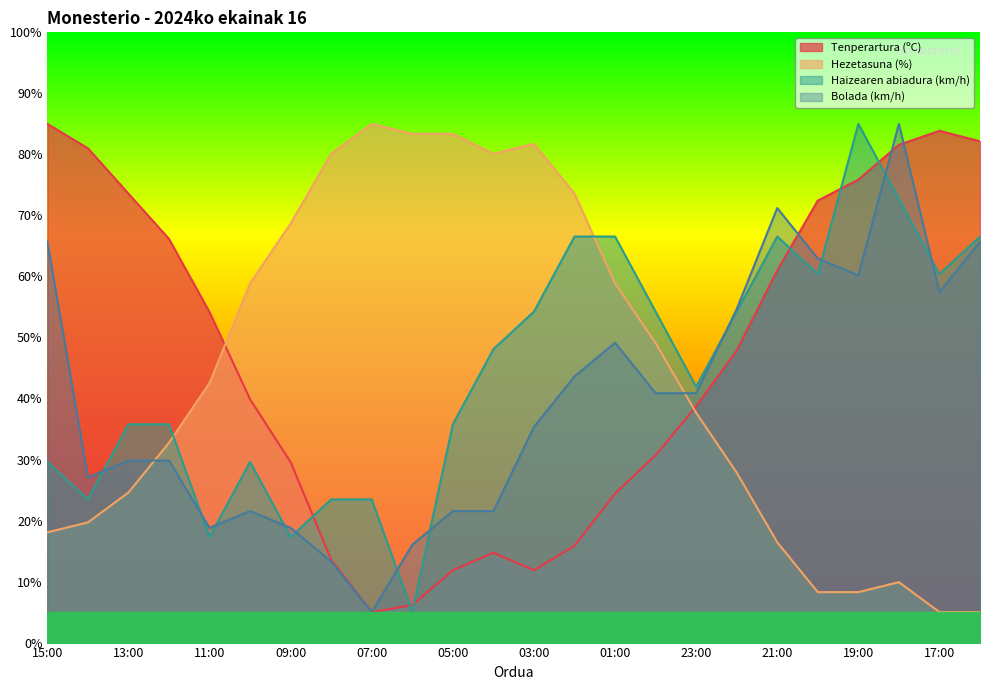

Reading left to right, what are all the values shown in this chart?

Tenperartura (ºC): 85.0	81.0	73.6	66.1	54.1	39.9	29.6	13.6	5.0	6.1	11.9	14.7	11.9	15.9	24.4	30.7	38.7	47.9	61.0	72.4	75.9	81.6	83.9	82.1
Hezetasuna (%): 18.1	19.7	24.6	32.8	42.6	58.9	68.7	80.1	85.0	83.4	83.4	80.1	81.7	73.6	58.9	49.1	37.7	27.9	16.4	8.3	8.3	9.9	5.0	5.0
Haizearen abiadura (km/h): 29.6	23.5	35.8	35.8	17.3	29.6	17.3	23.5	23.5	5.0	35.8	48.1	54.2	66.5	66.5	54.2	41.9	54.2	66.5	60.4	85.0	72.7	60.4	66.5
Bolada (km/h): 65.7	27.1	29.8	29.8	18.8	21.6	18.8	13.3	5.0	16.0	21.6	21.6	35.3	43.6	49.1	40.9	40.9	54.7	71.2	62.9	60.2	85.0	57.4	65.7